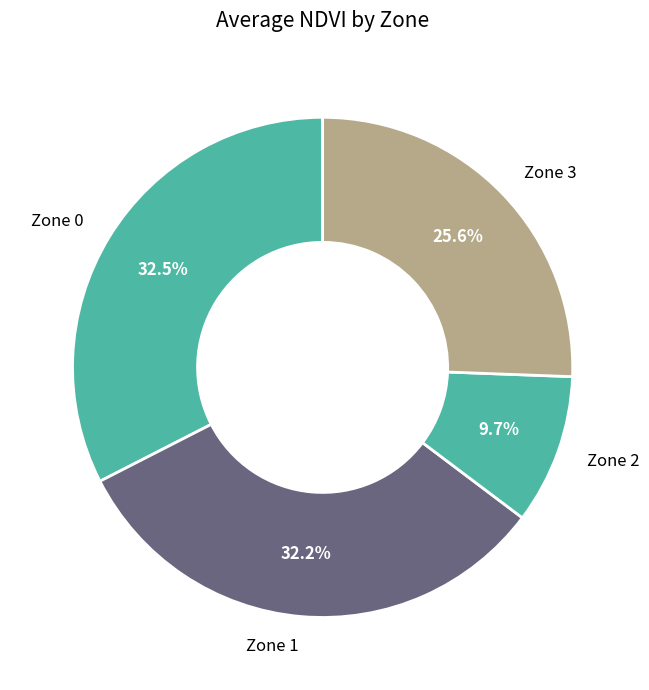

What percentage do Zone 1 and Zone 3 together represent?

57.8%